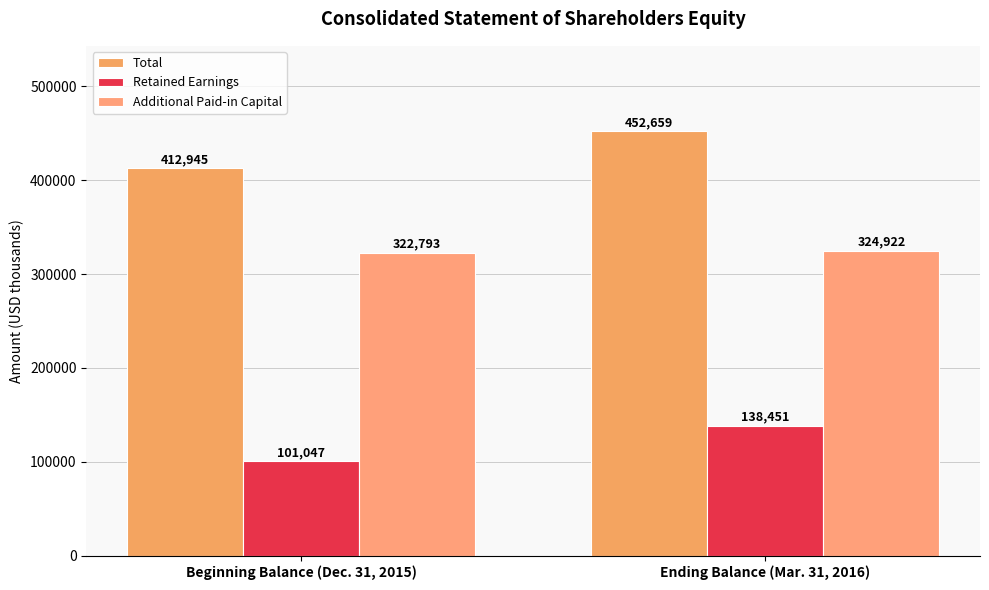

What value does the Additional Paid-in Capital series have at Ending Balance (Mar. 31, 2016), to the nearest 10?

324920